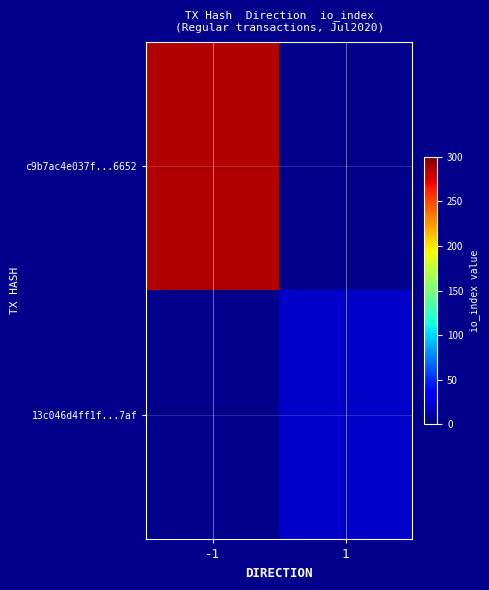

How many distinct data groups are displayed?

2